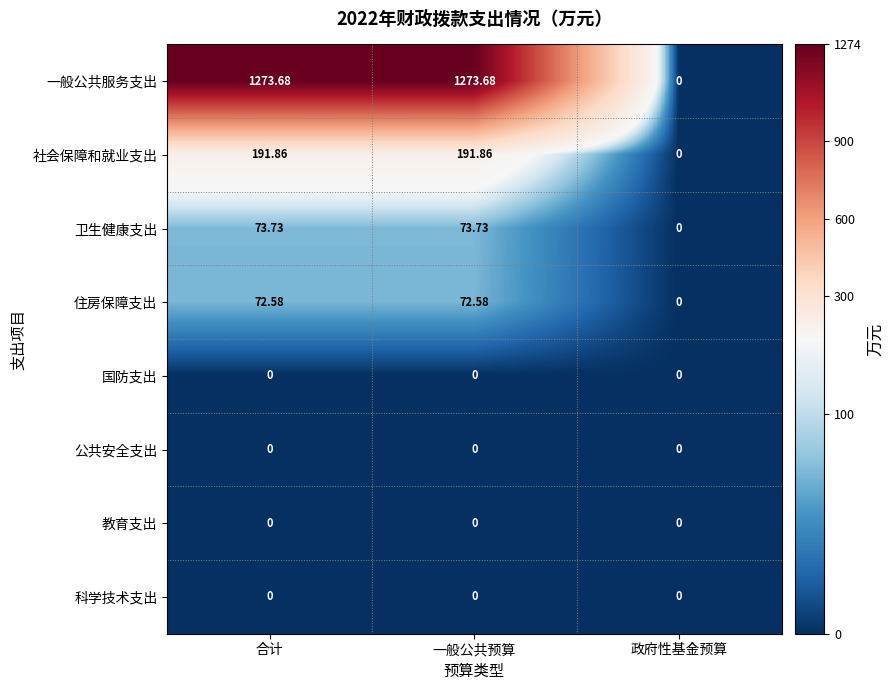

Where does the 卫生健康支出 series first go above 73?

合计